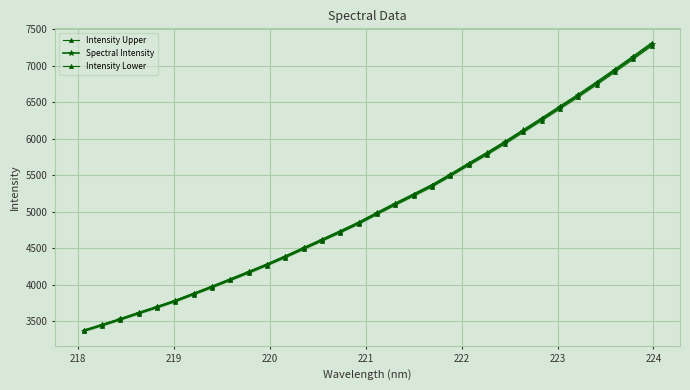

What are all the series names shown in the legend?

Intensity Upper, Spectral Intensity, Intensity Lower